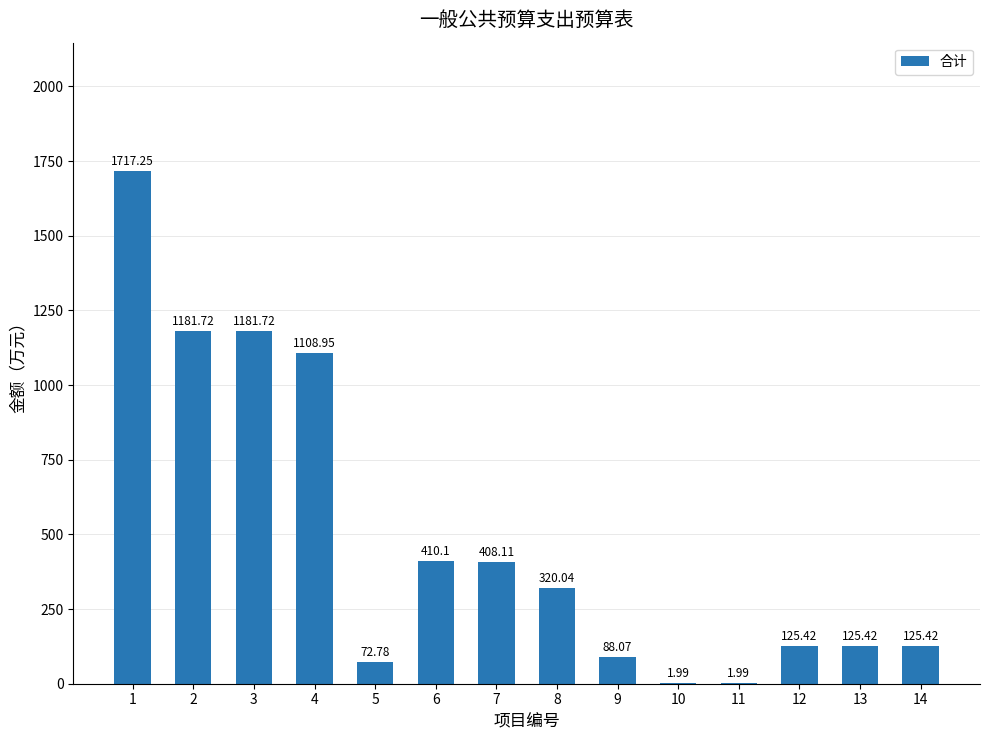

What is the sum of all values?

6869.0